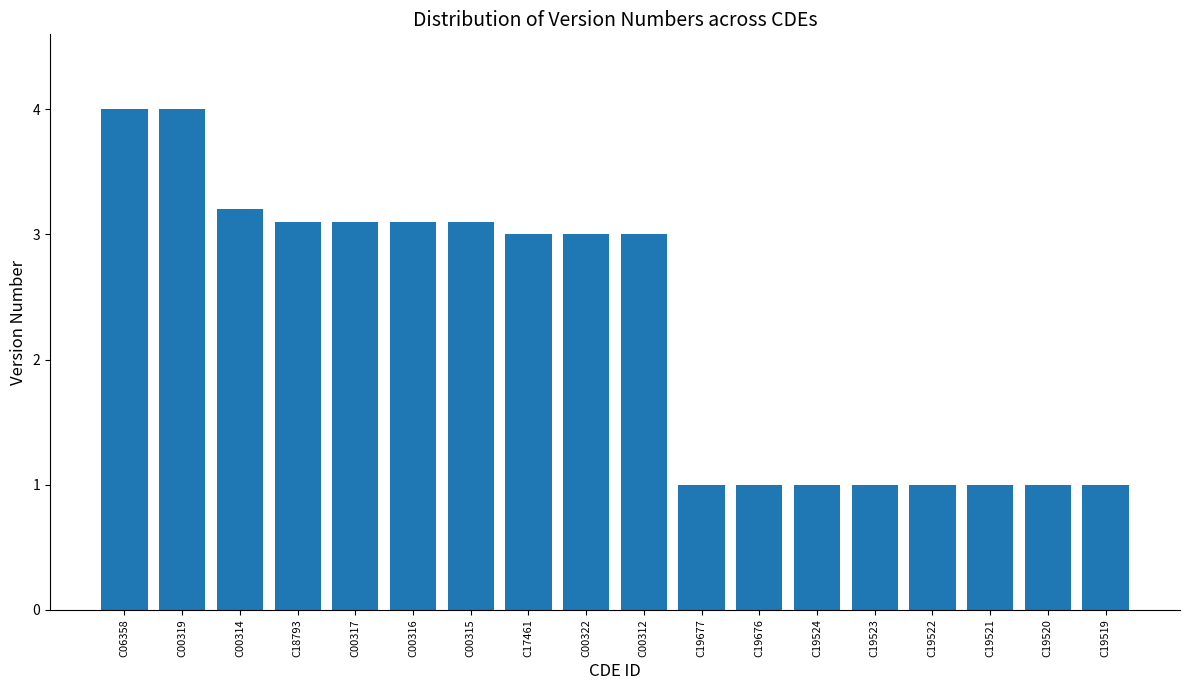

Reading left to right, extract all data points from this chart.

C06358=4.0	C00319=4.0	C00314=3.2	C18793=3.1	C00317=3.1	C00316=3.1	C00315=3.1	C17461=3.0	C00322=3.0	C00312=3.0	C19677=1.0	C19676=1.0	C19524=1.0	C19523=1.0	C19522=1.0	C19521=1.0	C19520=1.0	C19519=1.0